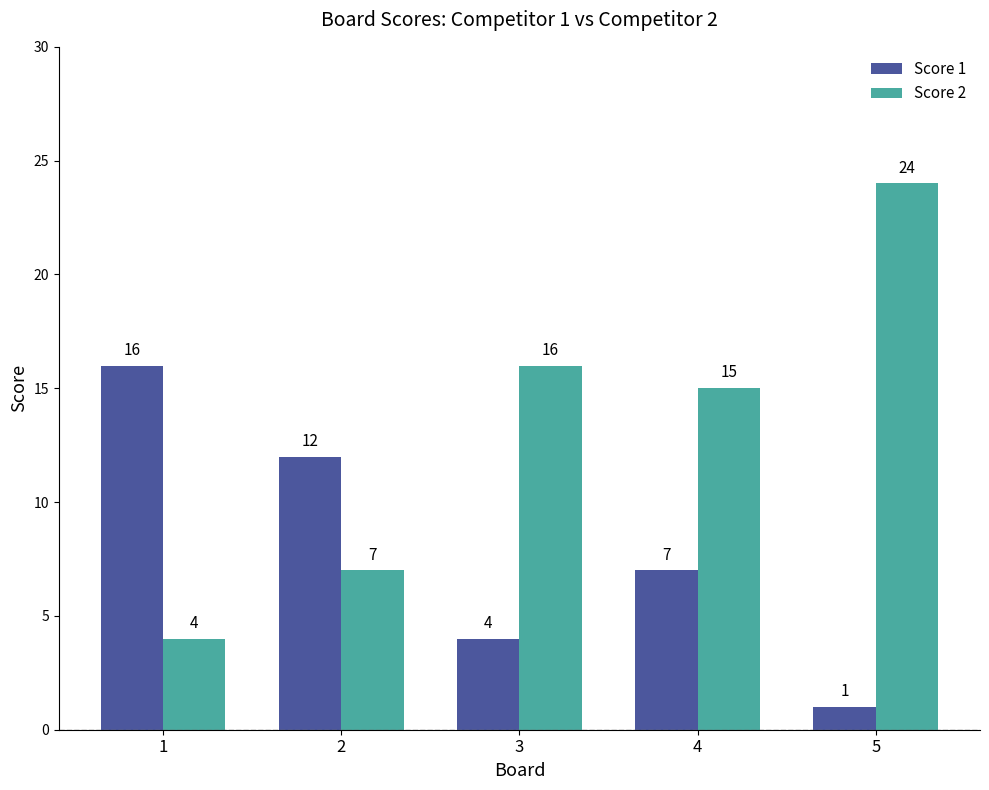

What are all the series names shown in the legend?

Score 1, Score 2